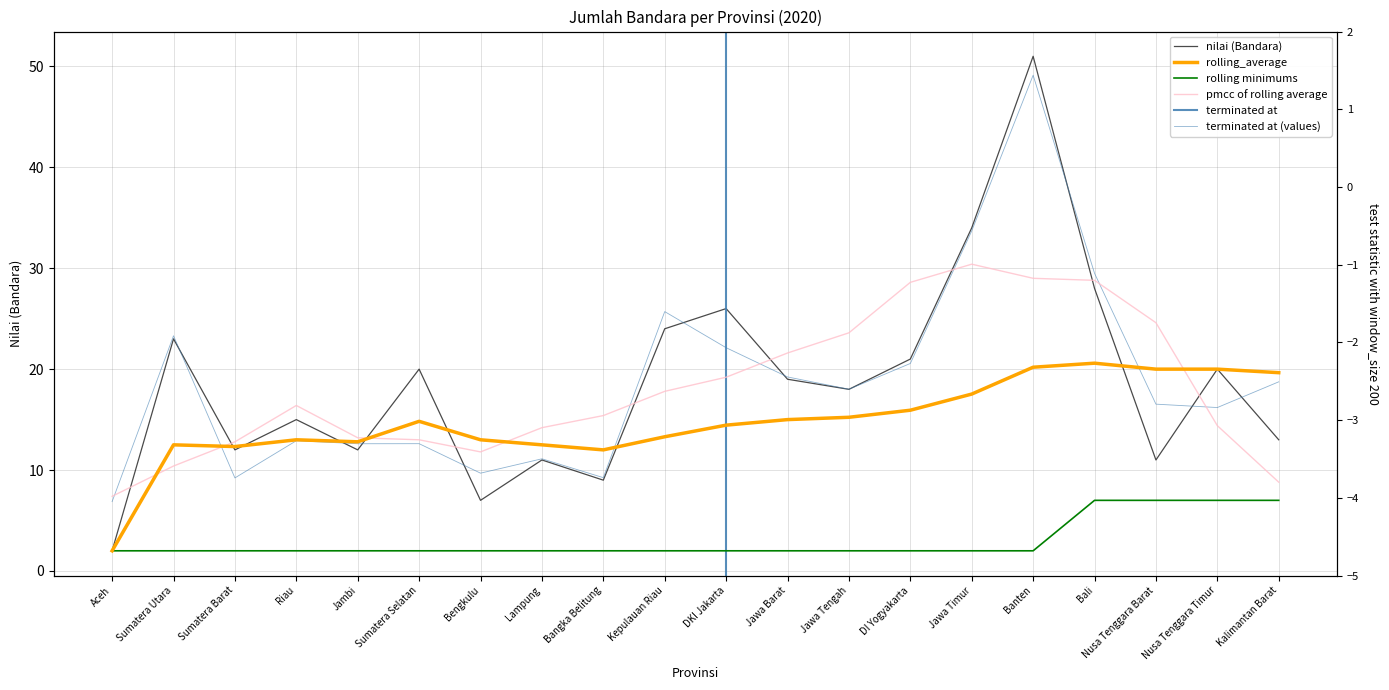

Reading left to right, what are all the values shown in this chart?

Aceh=2	Sumatera Utara=23	Sumatera Barat=12	Riau=15	Jambi=12	Sumatera Selatan=20	Bengkulu=7	Lampung=11	Bangka Belitung=9	Kepulauan Riau=24	DKI Jakarta=26	Jawa Barat=19	Jawa Tengah=18	DI Yogyakarta=21	Jawa Timur=34	Banten=51	Bali=28	Nusa Tenggara Barat=11	Nusa Tenggara Timur=20	Kalimantan Barat=13